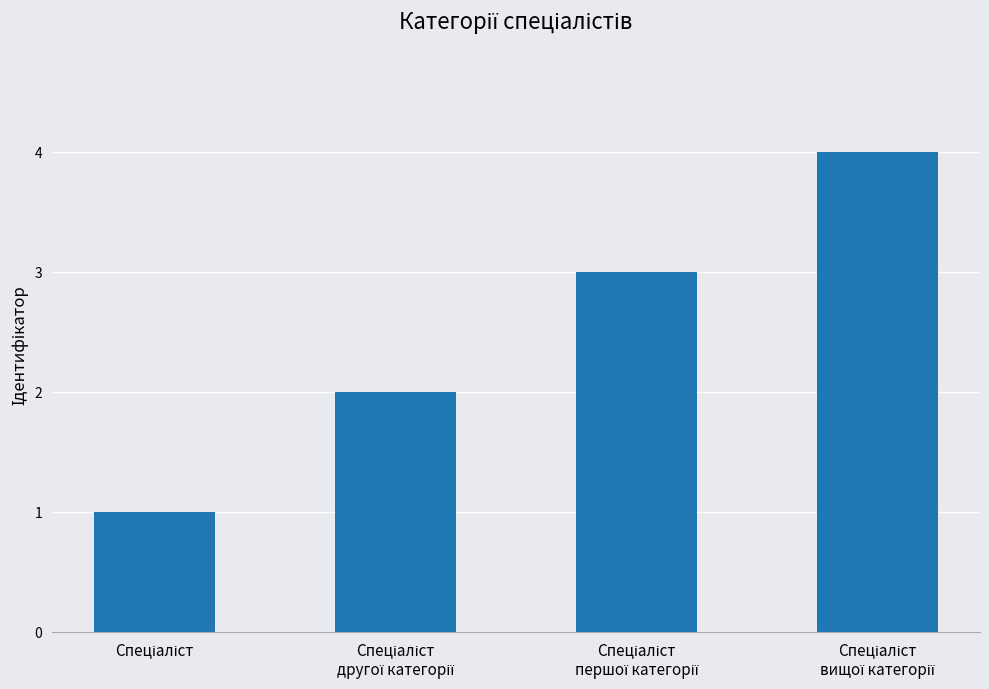

What is the smallest value displayed?

1